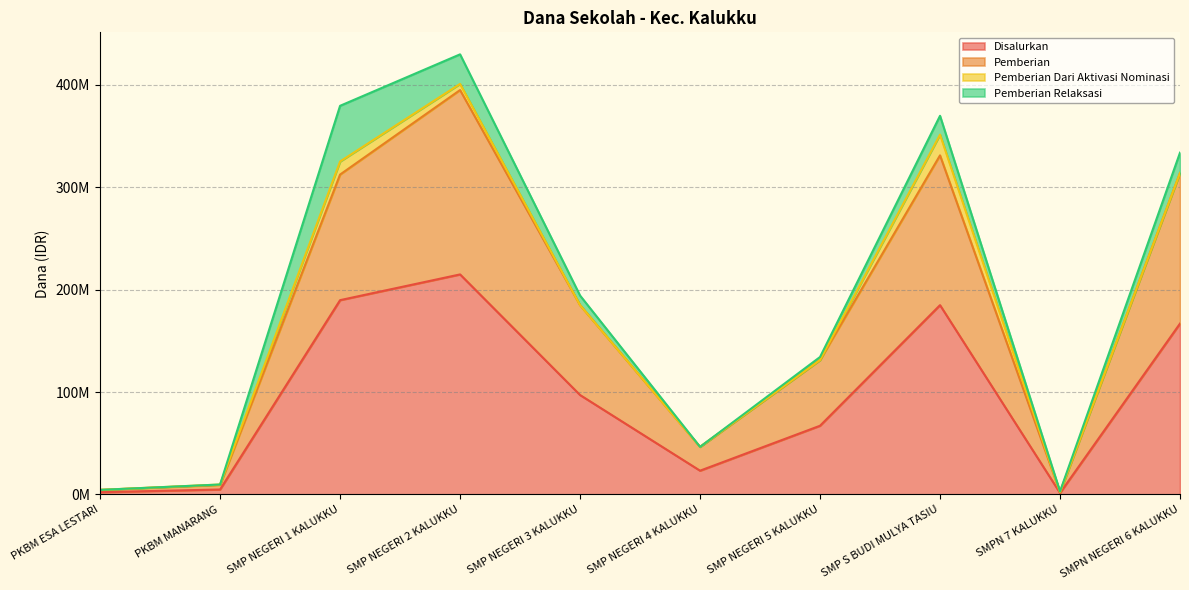

The Disalurkan series shows 340429952 at SMP NEGERI 1 KALUKKU. True or false?

False